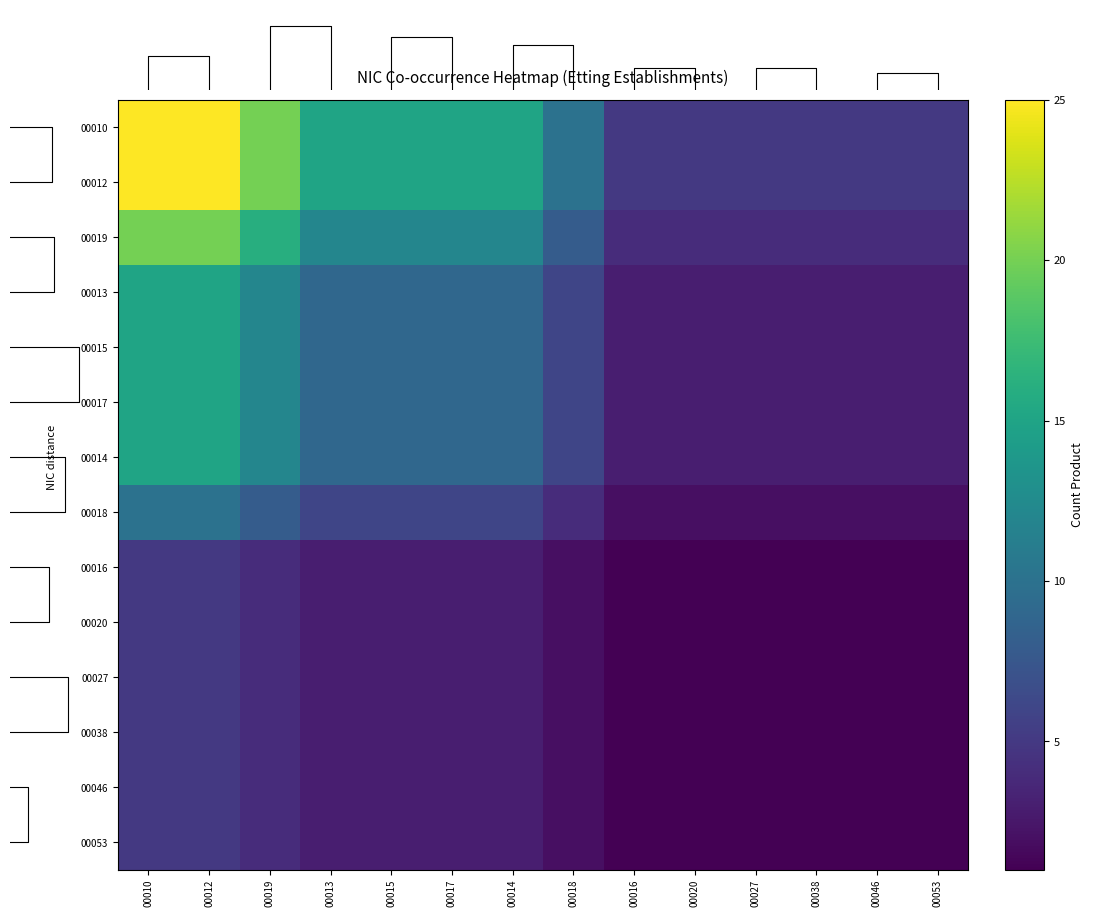

How many values in the 00012 series are below 15?

7